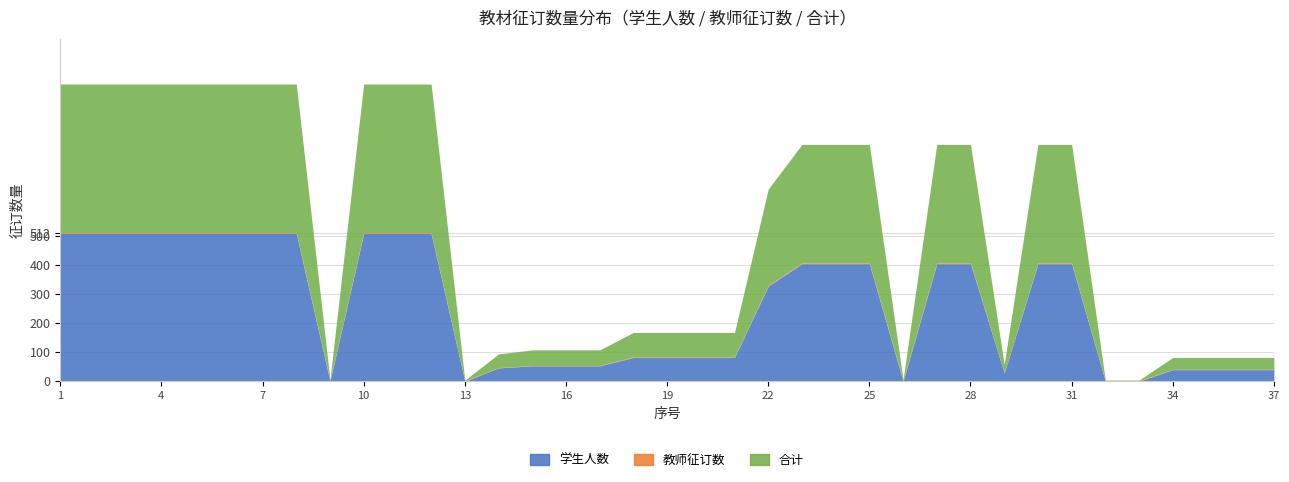

True or false: 教师征订数 and 合计 intersect in this chart.

False